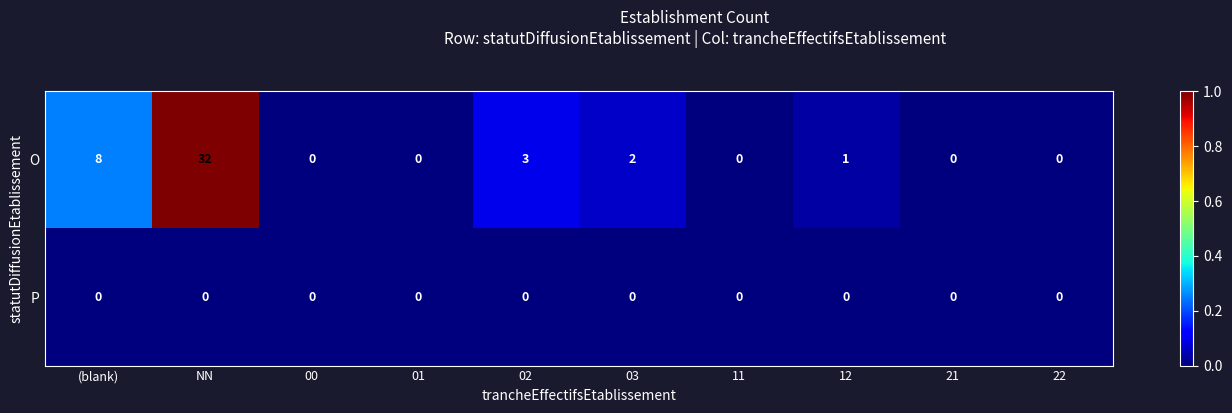

What is the spread (max minus min) of values at (blank)?

8